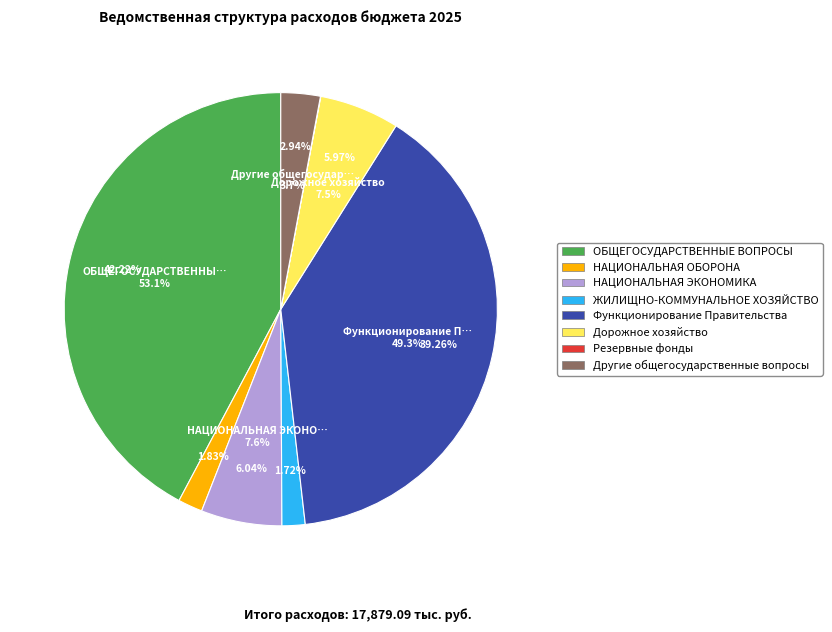

How many slices are in this pie chart?

8